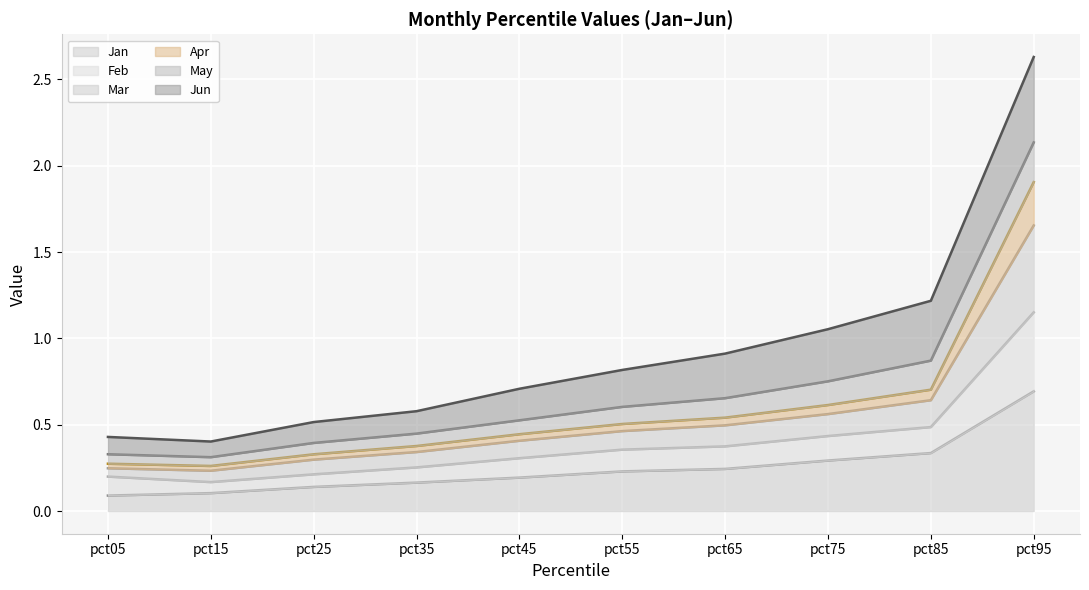

Count the Mar values in the range 0 to 1.

9